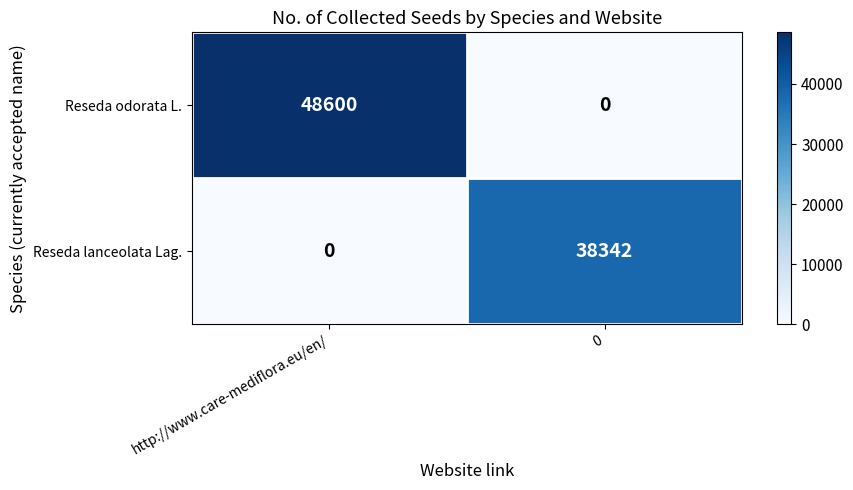

Which series has the largest total across all categories?

Reseda odorata L.